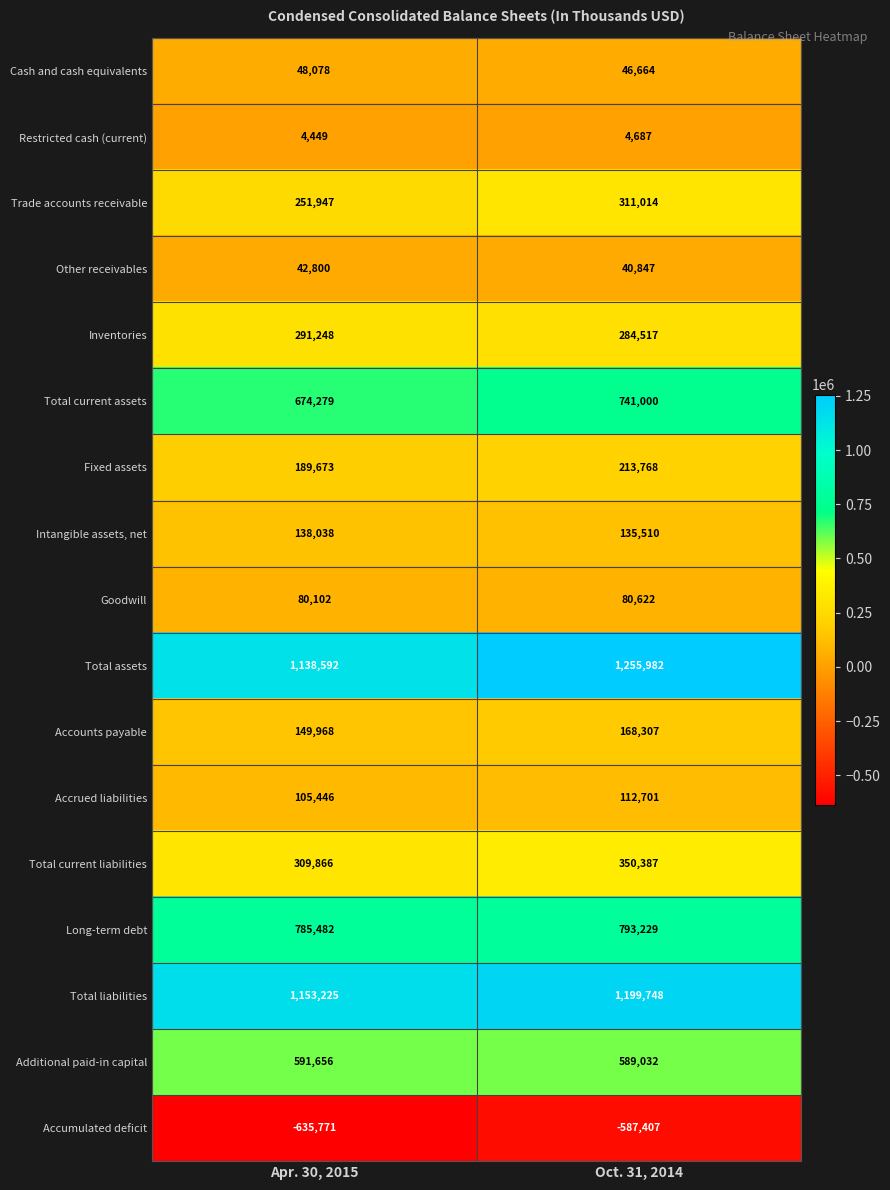

What is the greatest value displayed?

1255982